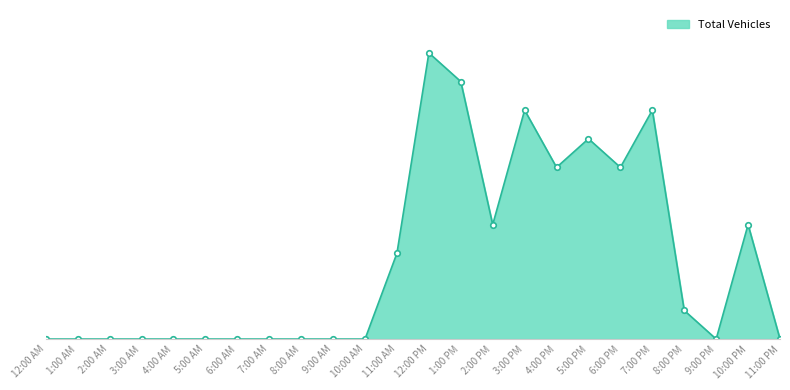

Is this an area chart (filled region under the line)?

Yes